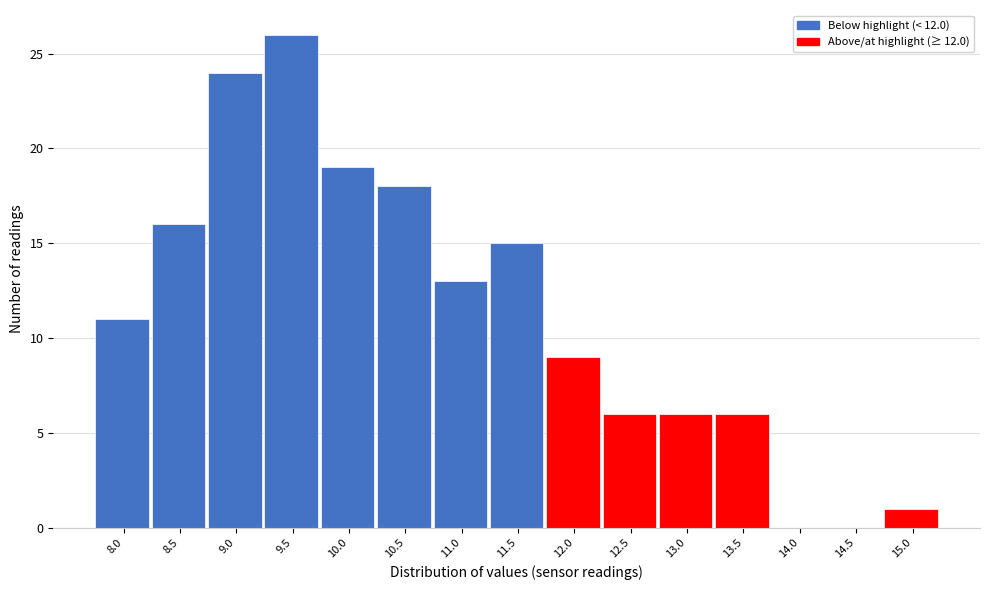

Reading left to right, list all the values displayed in this chart.

8.0=11	8.5=16	9.0=24	9.5=26	10.0=19	10.5=18	11.0=13	11.5=15	12.0=9	12.5=6	13.0=6	13.5=6	14.0=0	14.5=0	15.0=1